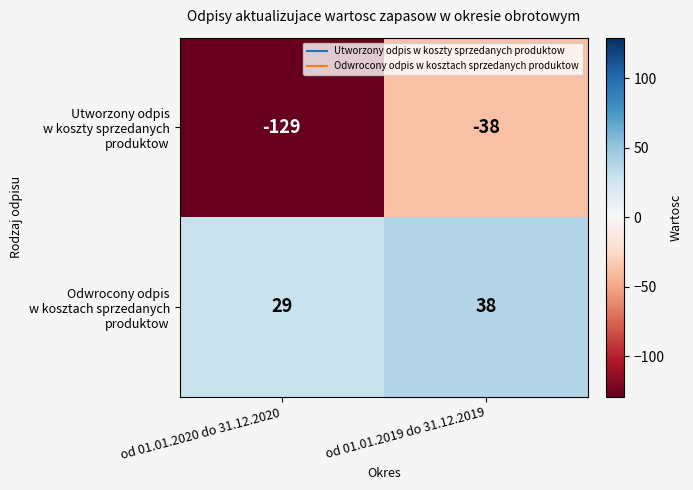

What is the greatest value displayed?

38